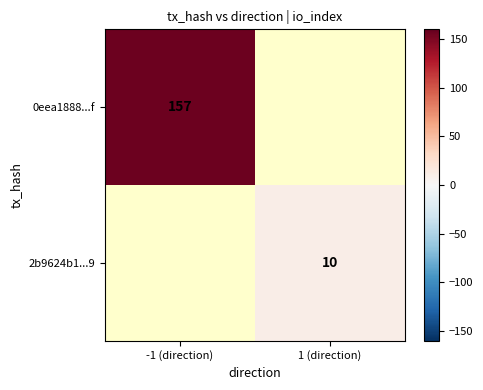

Is it true that 0eea1888...f equals 36.2 at -1 (direction)?

False